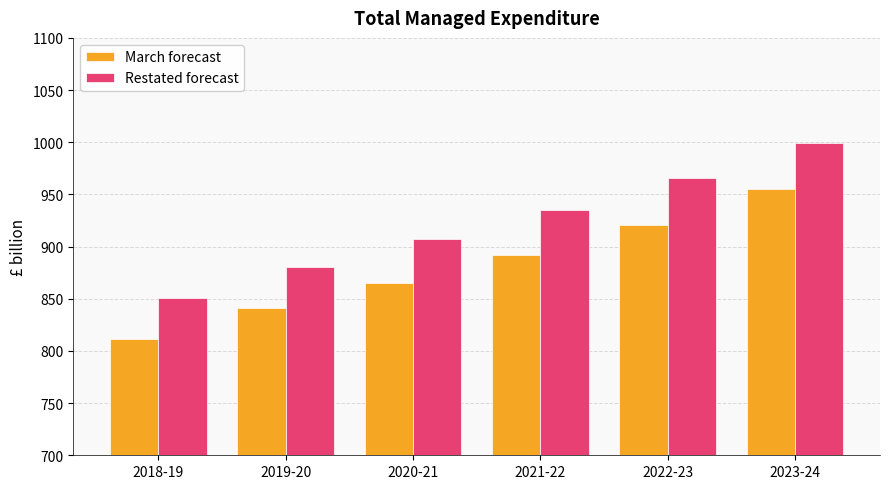

What is the total value across all series at 2019-20?

1721.5